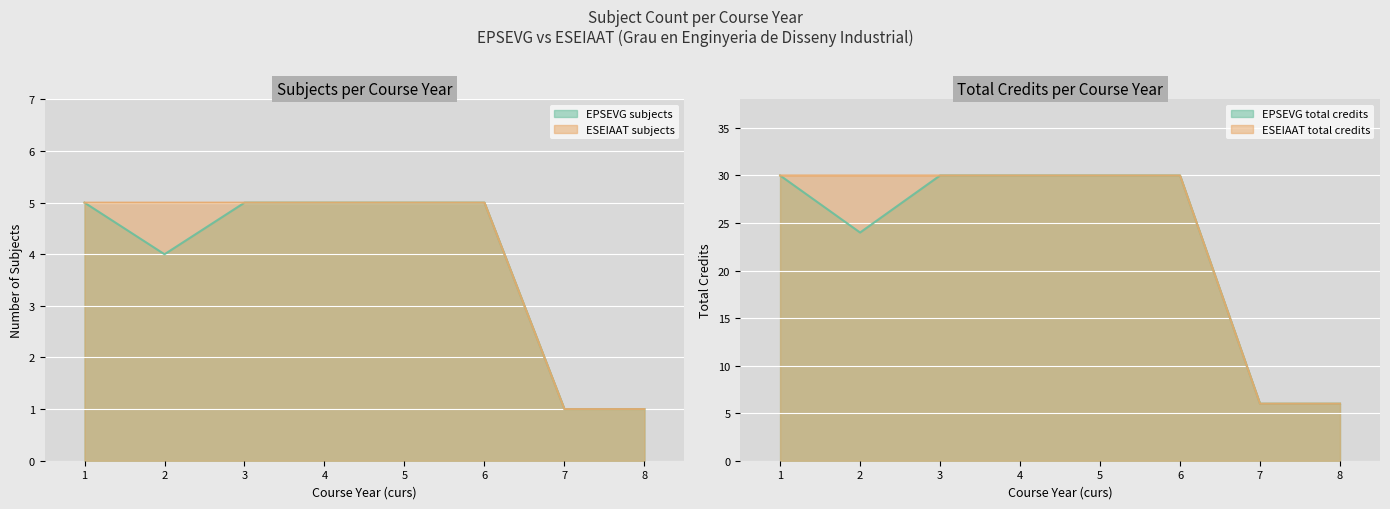

List the series in order of their overall mean, lowest first.

EPSEVG subject count, ESEIAAT subject count